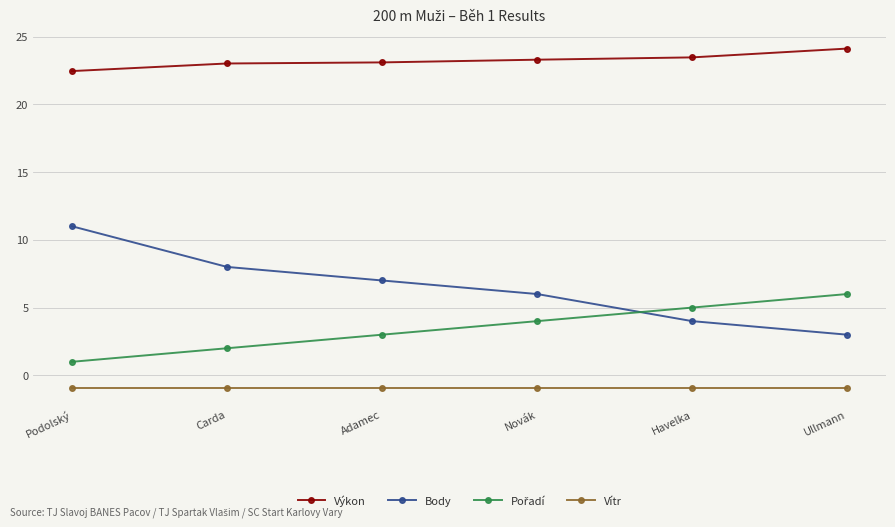

What position from the left is Havelka?

5